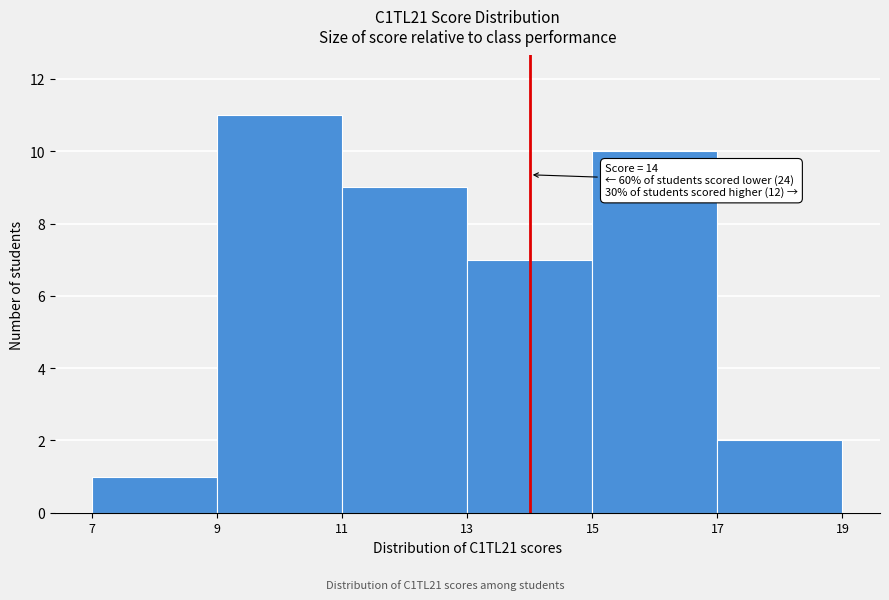

Over which range of the x-axis is the bar tallest?

9 to 11